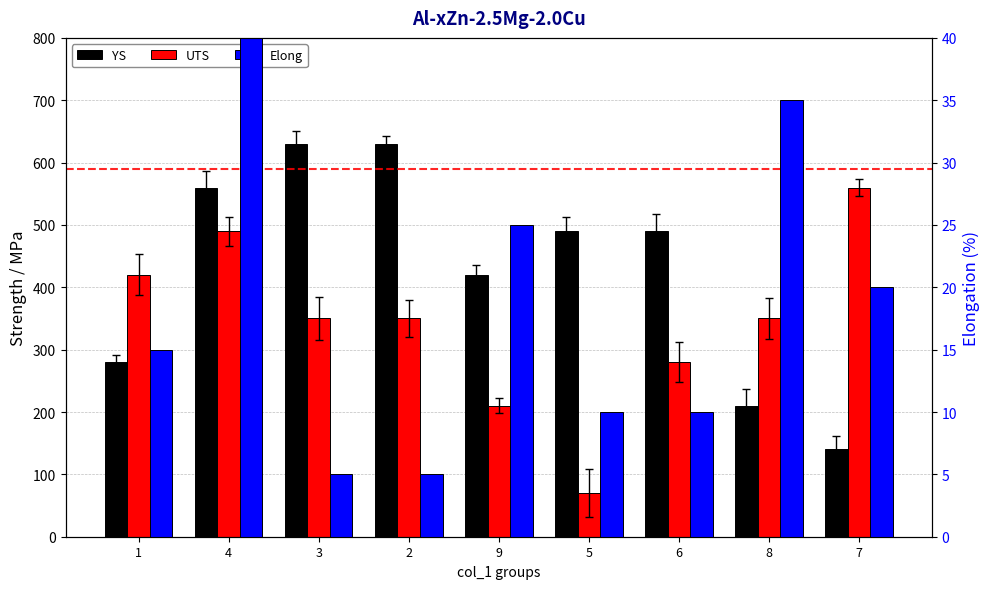

How many values in the UTS series exceed 350?

3